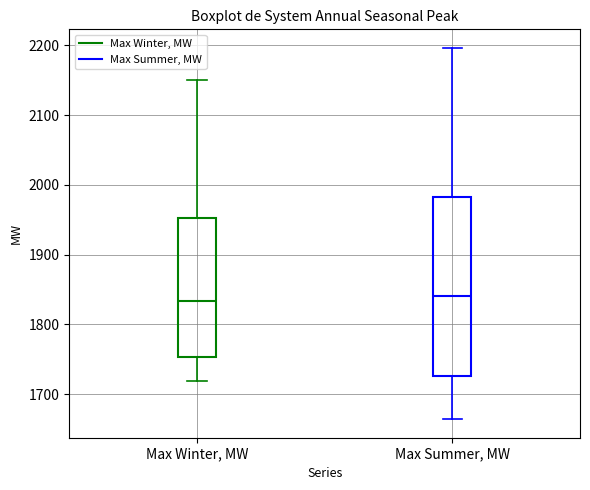

Where is the lower edge of the box for Max Summer, MW on the y-axis? The values are not printed on the chart, so give them approximately, as read against the axis.

1730